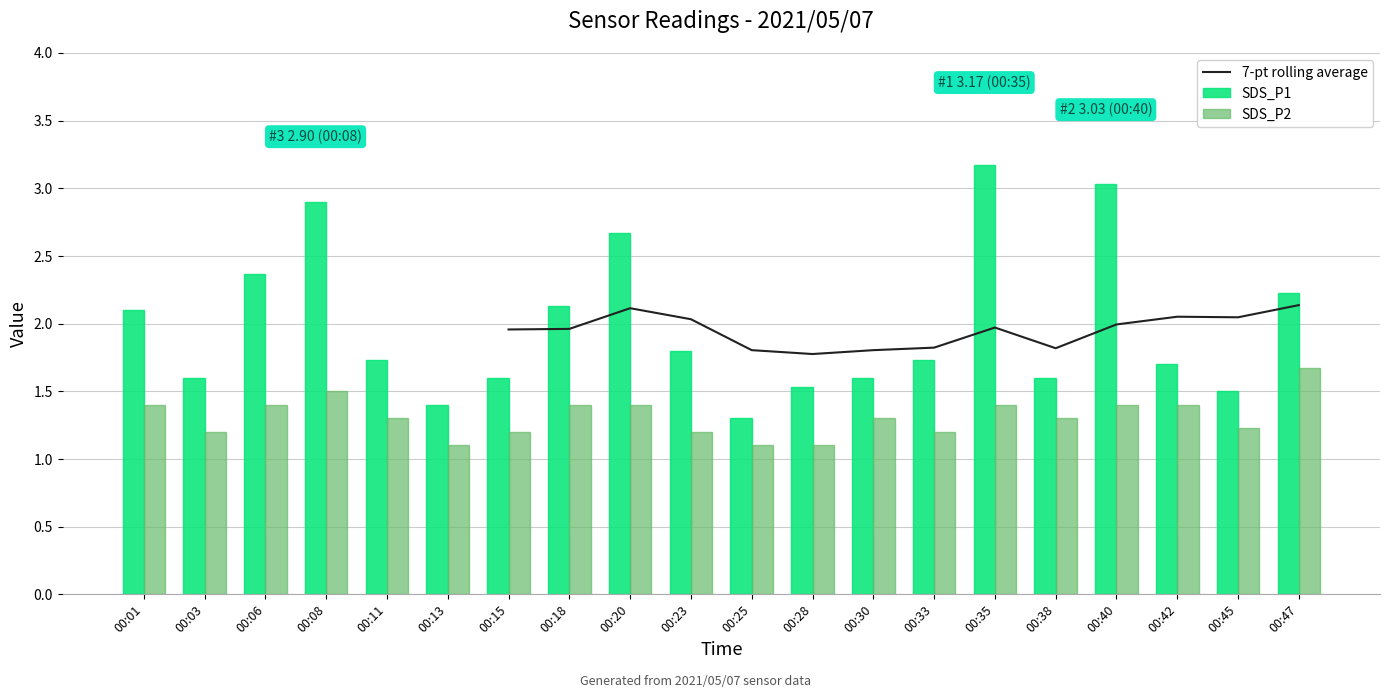

Rank the series at 00:33 from highest to lowest value.

7-pt rolling average, SDS_P1, SDS_P2